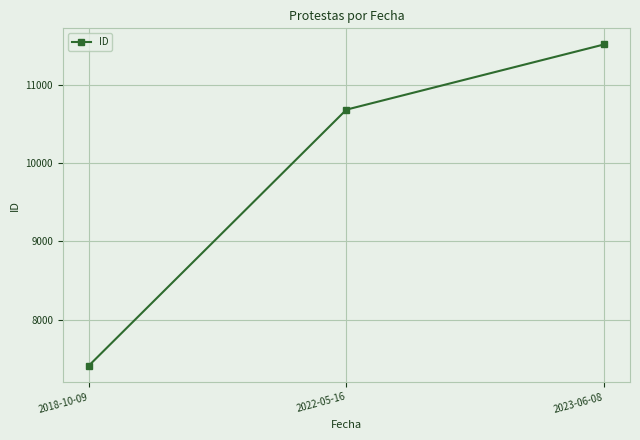

The value at 2018-10-09 is 7409. True or false?

True